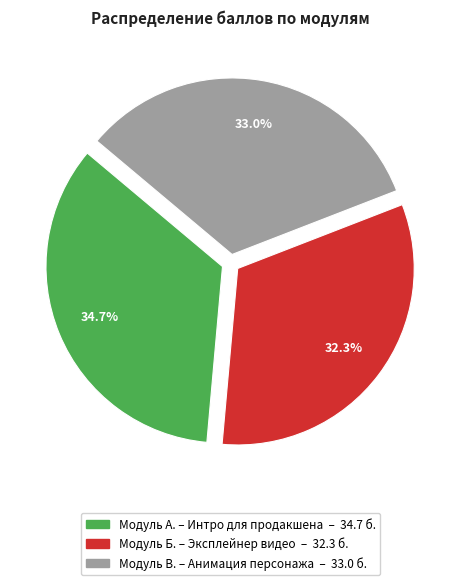

Which category has the biggest portion of the pie?

Модуль А. – Интро для продакшена